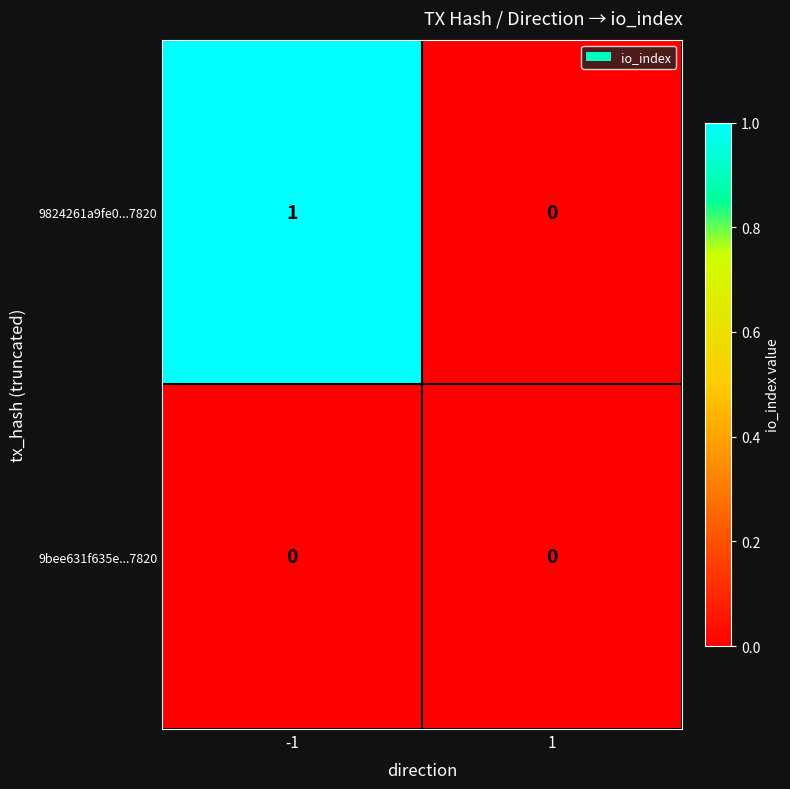

At which category does the chart reach its peak across all series?

-1